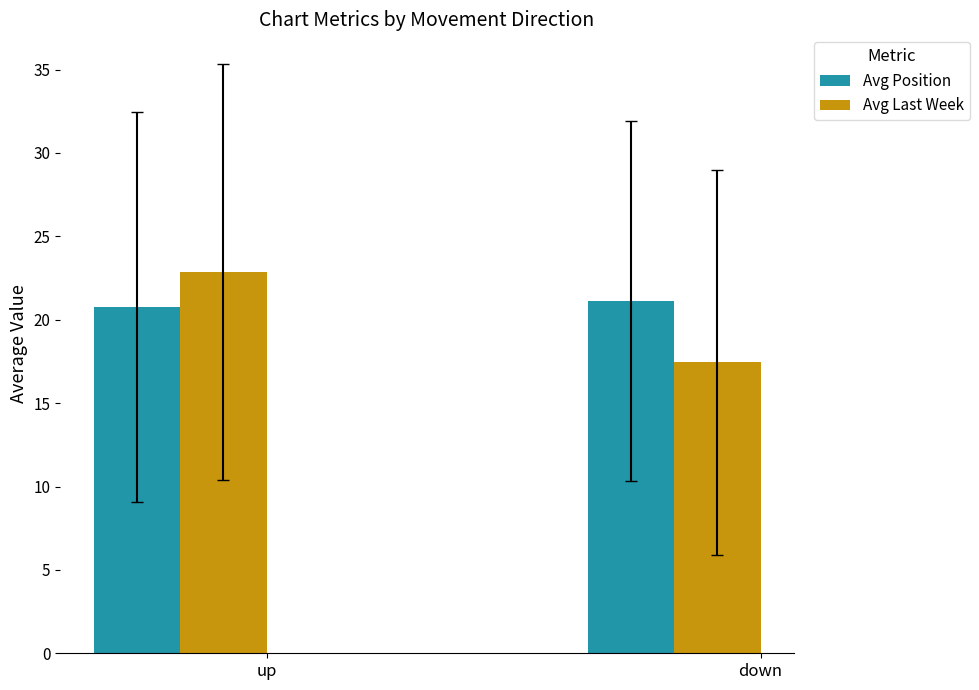

Which series has the widest spread of values?

Avg Last Week